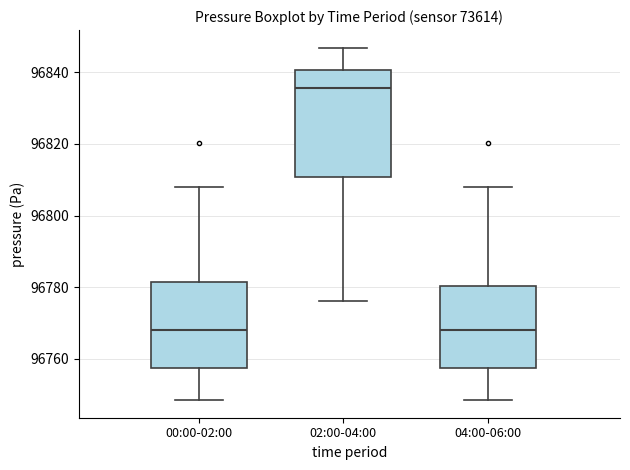

Comparing the boxes themselves (not the whiskers), which one is the tallest?

02:00-04:00